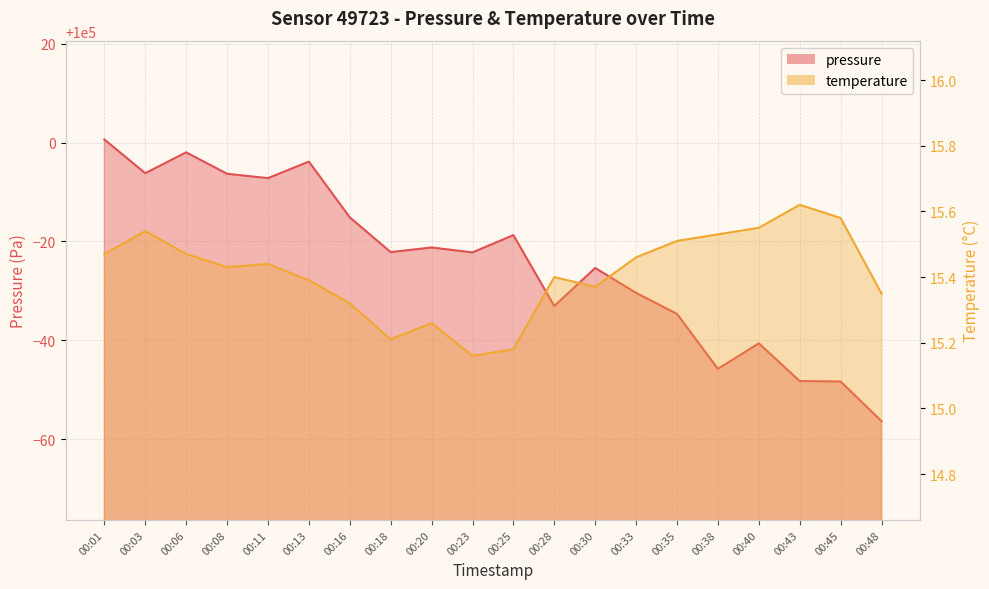

What is the value of the pressure point at the 18th from the left?

99951.8